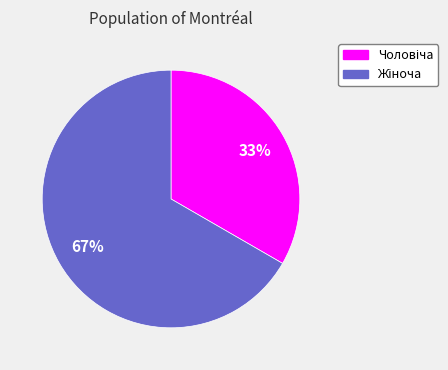

To the nearest percent, what is the average slice percentage?

50%